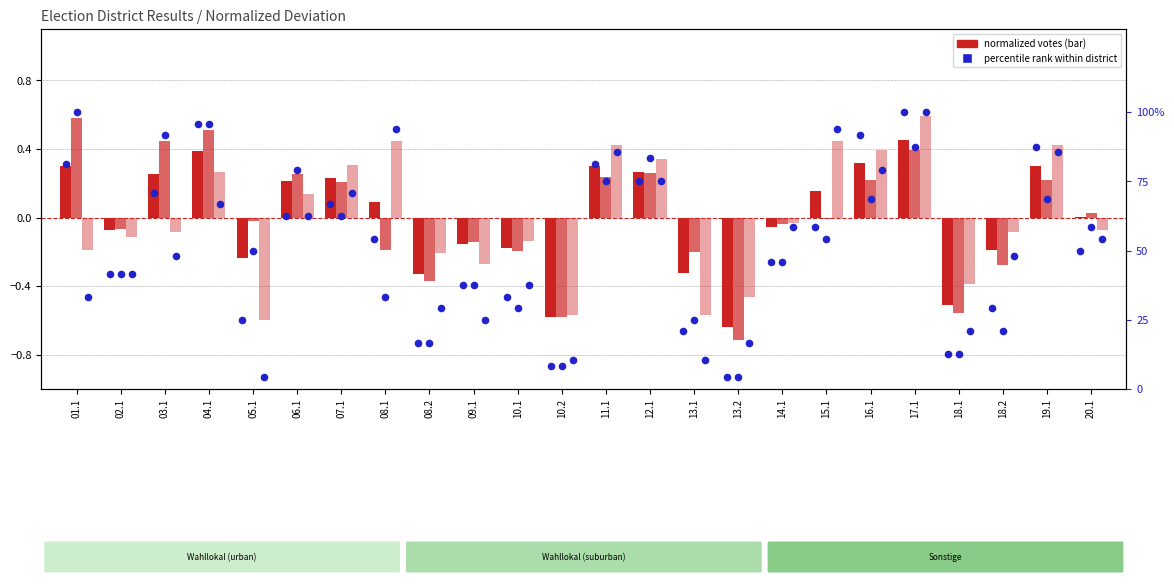

What is the total value across all series at 03.1?

211.0